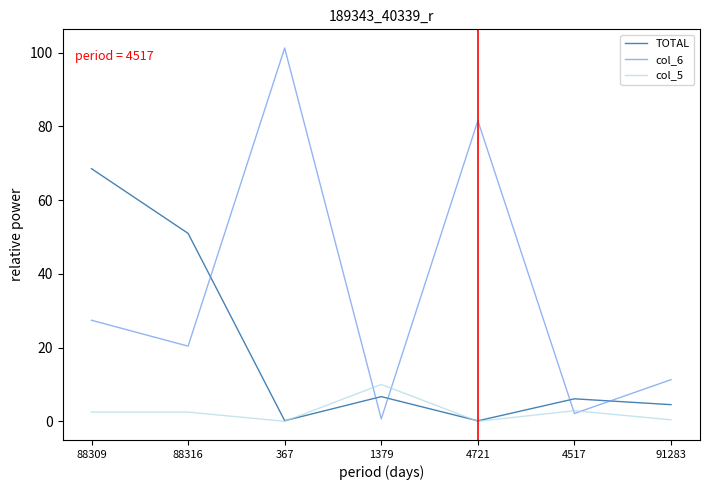

True or false: TOTAL has a value of 2.3 at 1379.

False